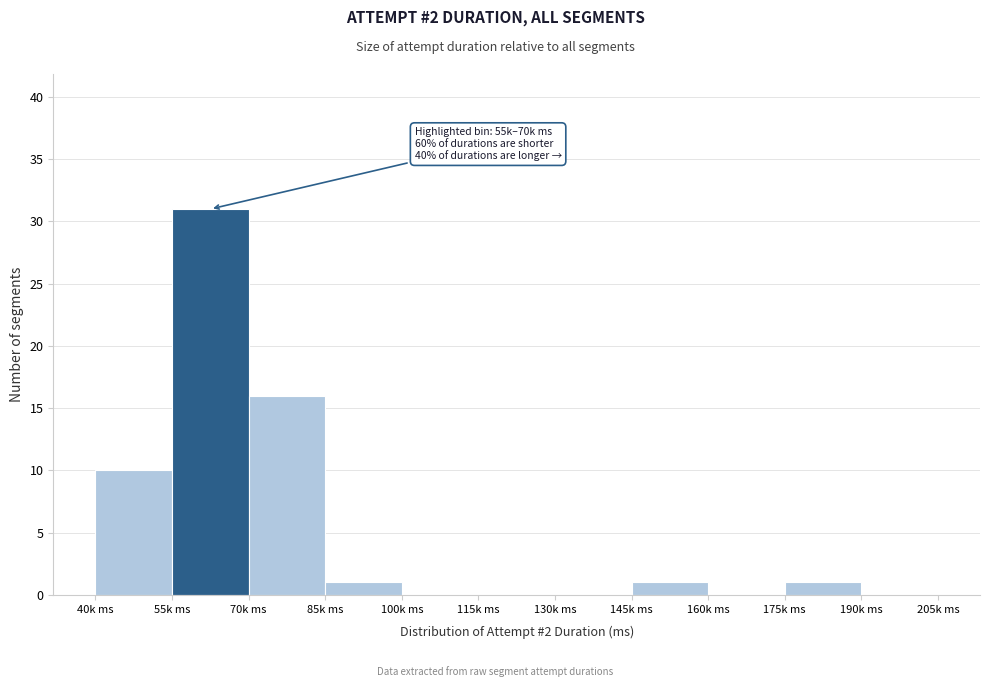

Reading left to right, extract all data points from this chart.

40k ms=10	55k ms=31	70k ms=16	85k ms=1	100k ms=0	115k ms=0	130k ms=0	145k ms=1	160k ms=0	175k ms=1	190k ms=0